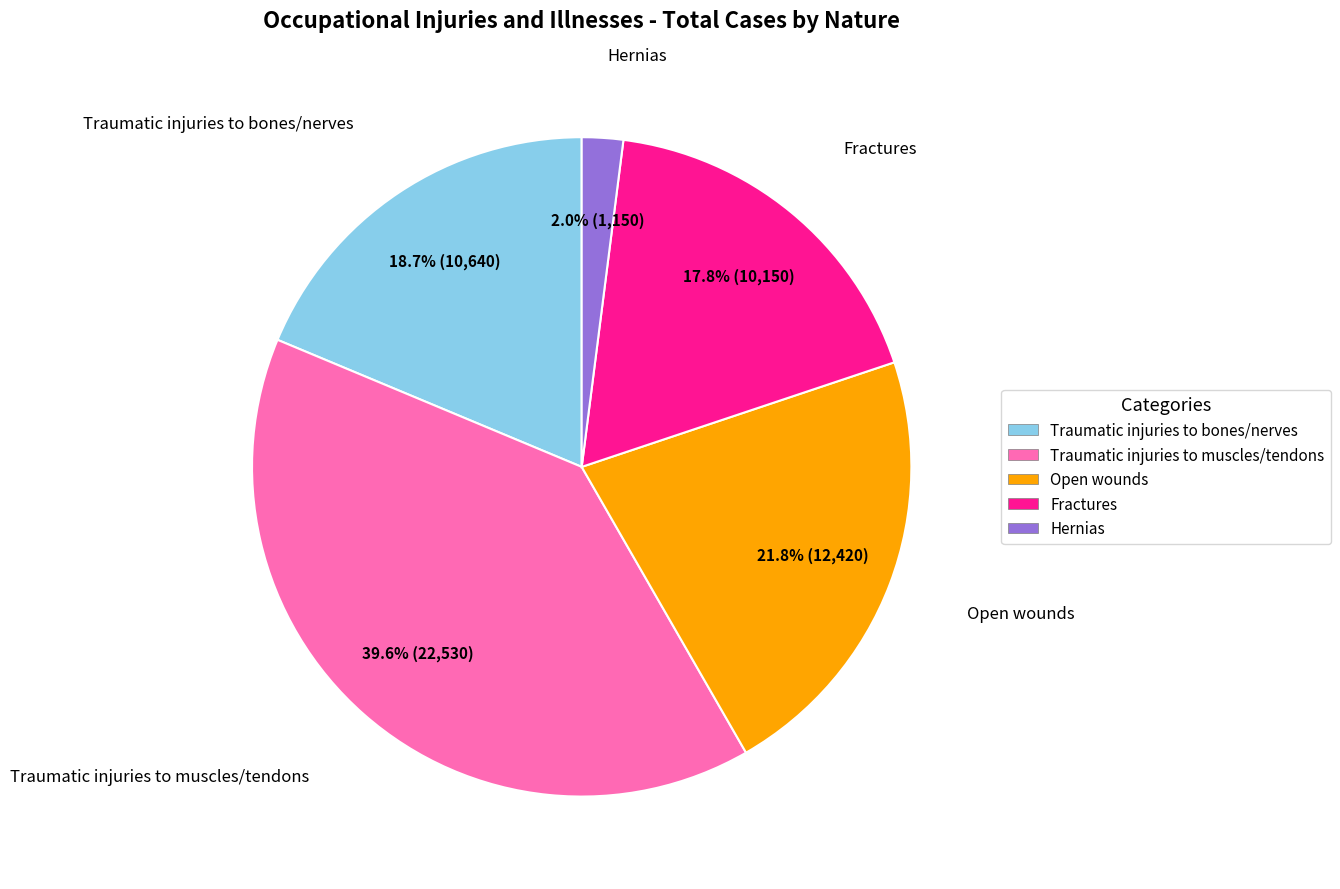

How many slices are in this pie chart?

5